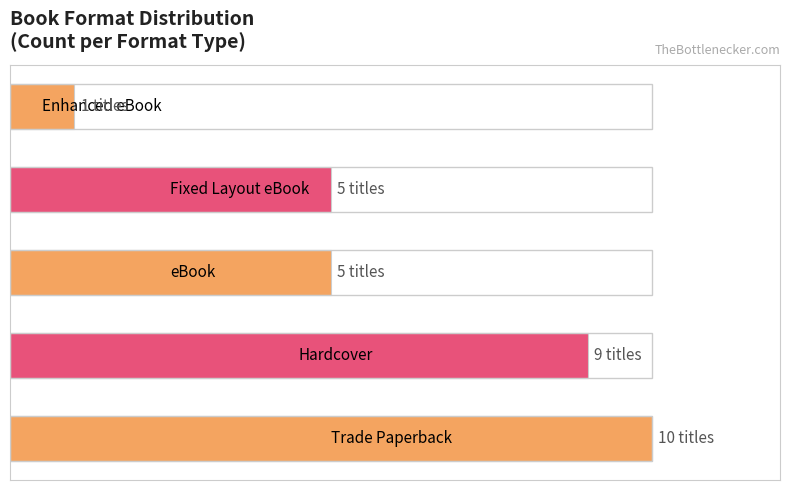

Does the chart contain stacked bars?

No